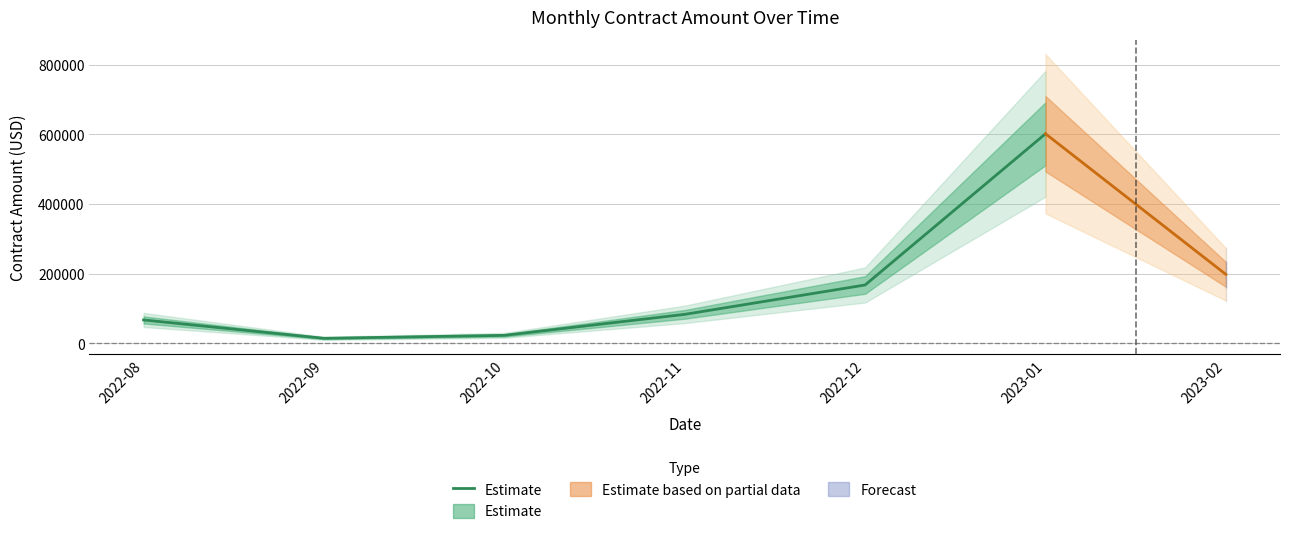

What is the average value?

159682.9